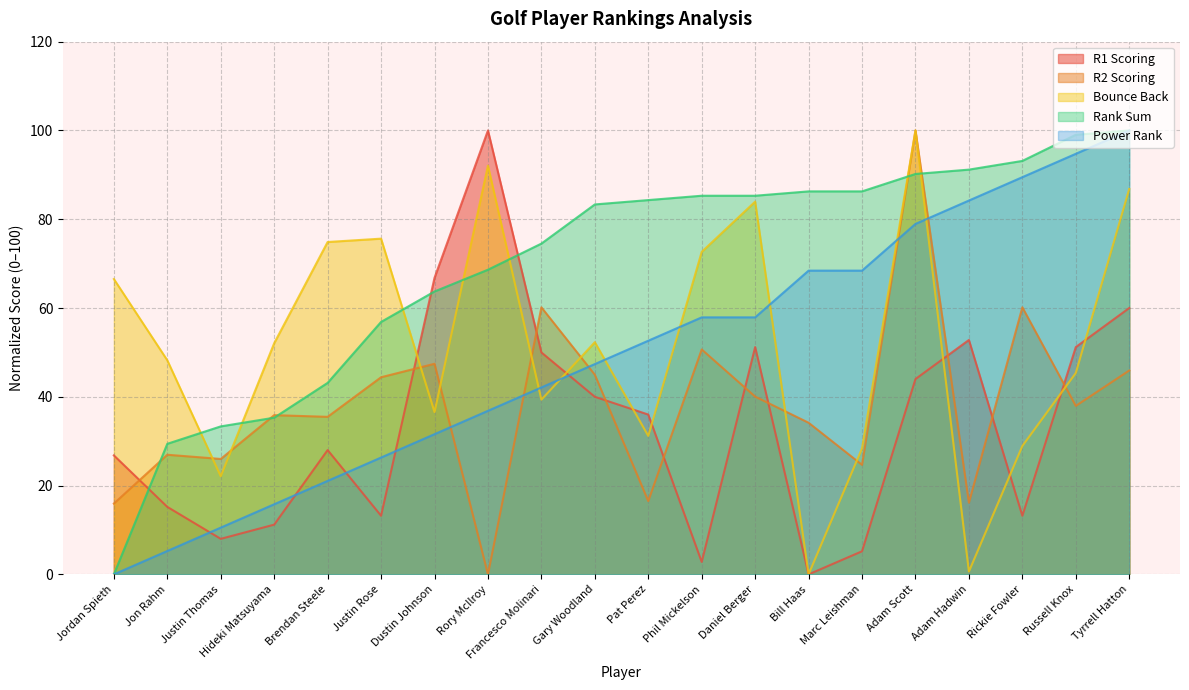

At how many categories does at least one series exceed 20?

20